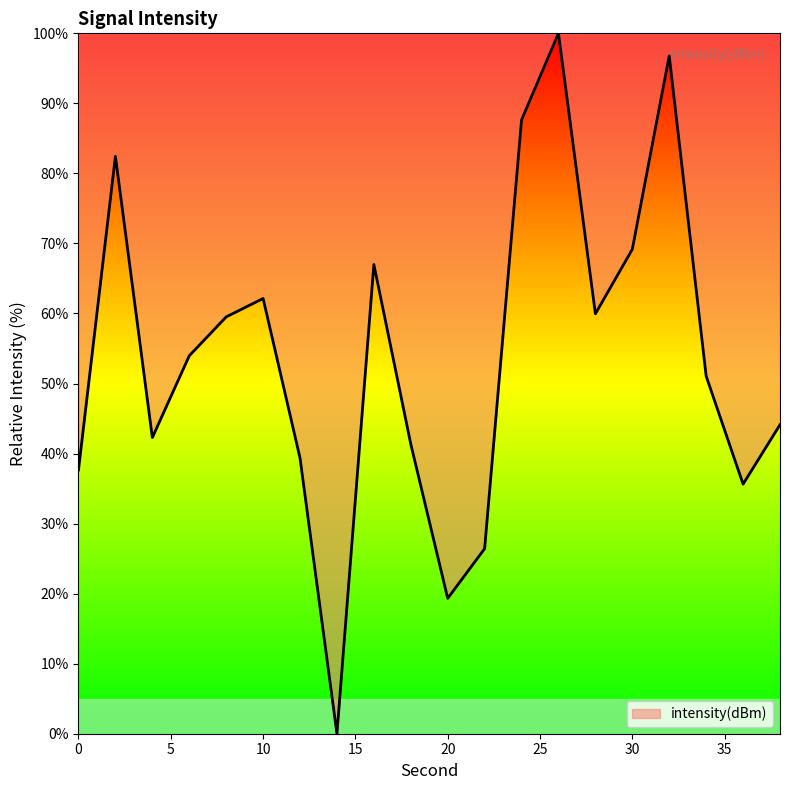

What is the maximum value shown in the chart?

100.0